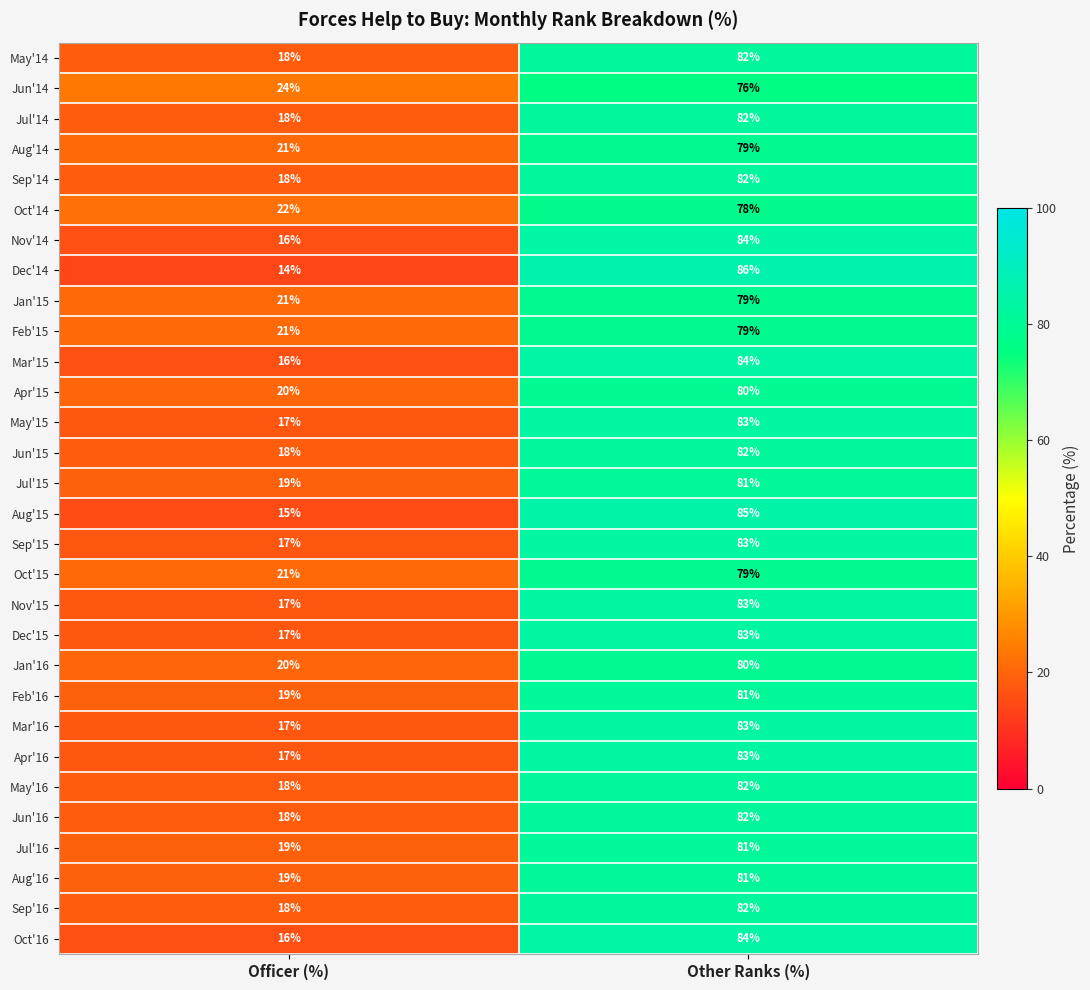

Between Officer (%) and Other Ranks (%), which series saw the biggest shift?

Dec'14